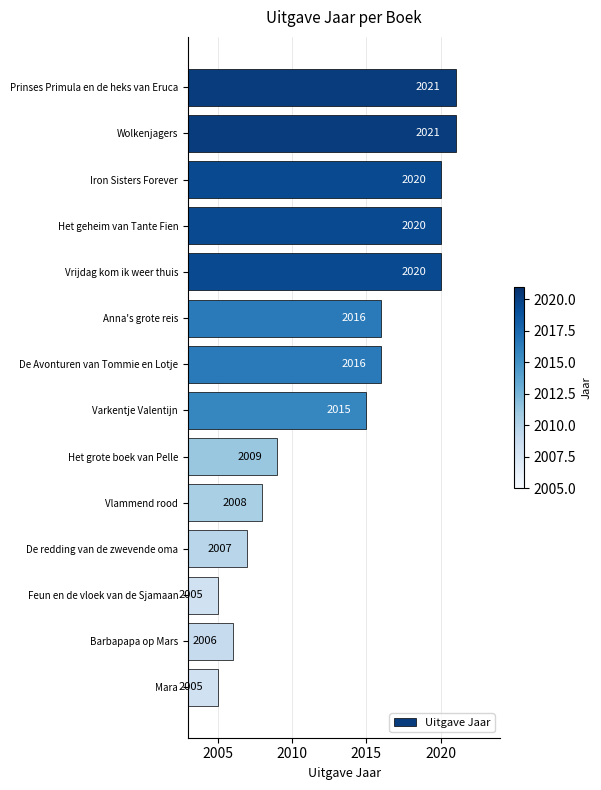

The chart shows a value of 2016 at Anna's grote reis. True or false?

True